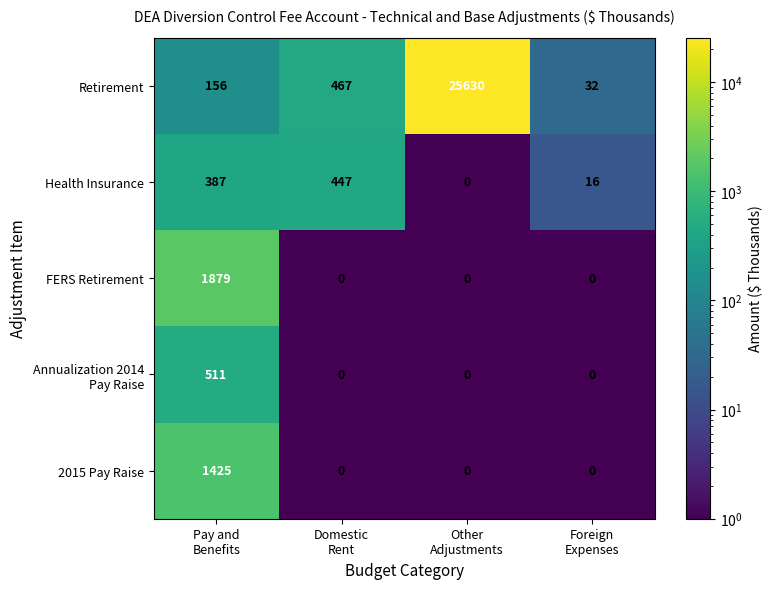

Which series has the widest spread of values?

Retirement